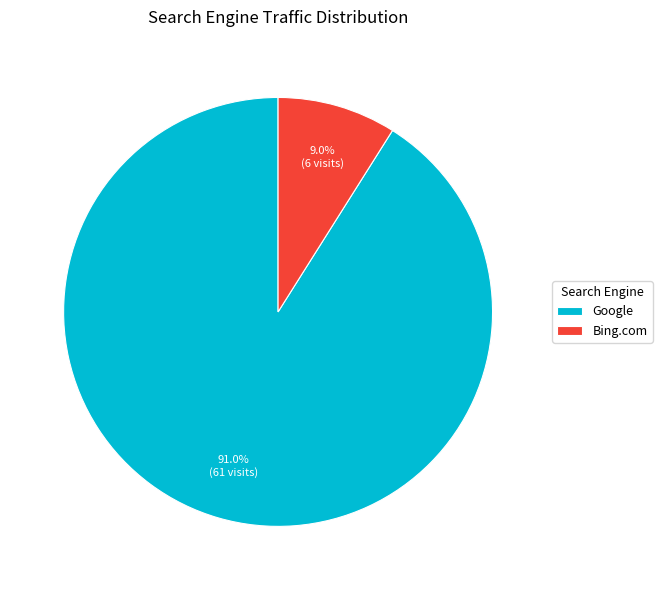

Does Google account for over 50% of the chart?

Yes